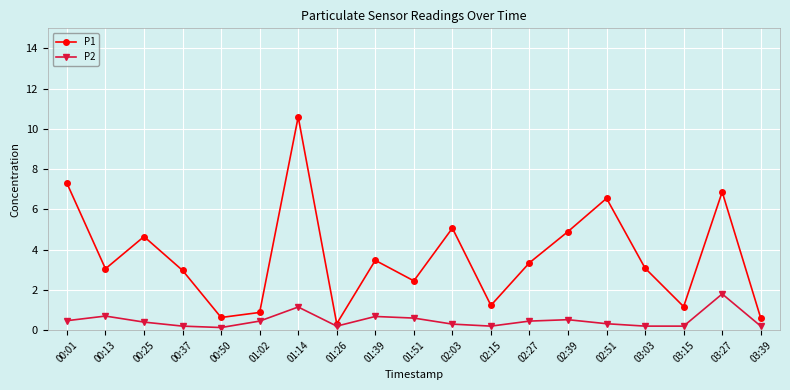

Which series has the largest range (max minus min)?

P1